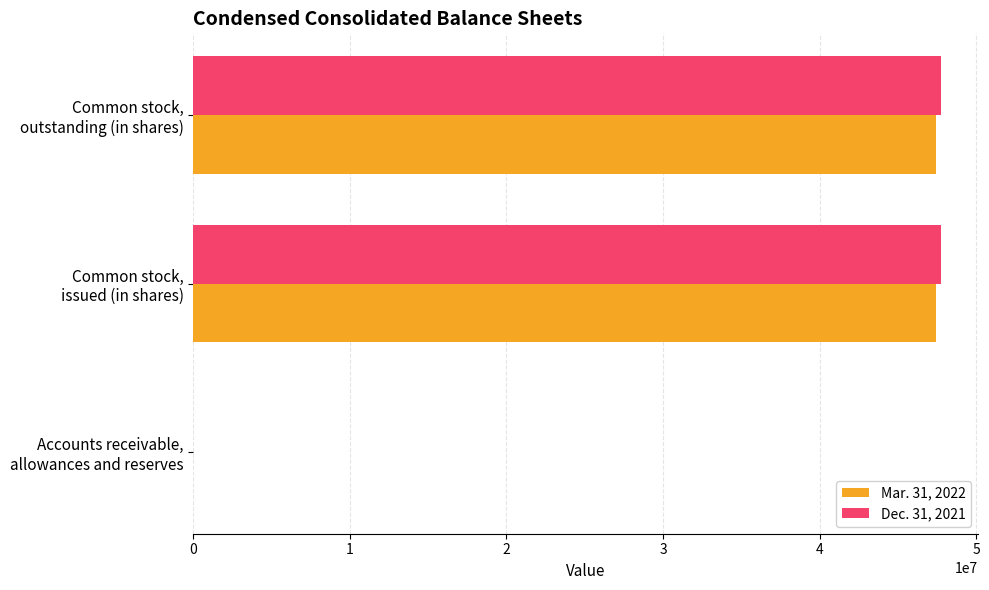

What are all the series names shown in the legend?

Mar. 31, 2022, Dec. 31, 2021